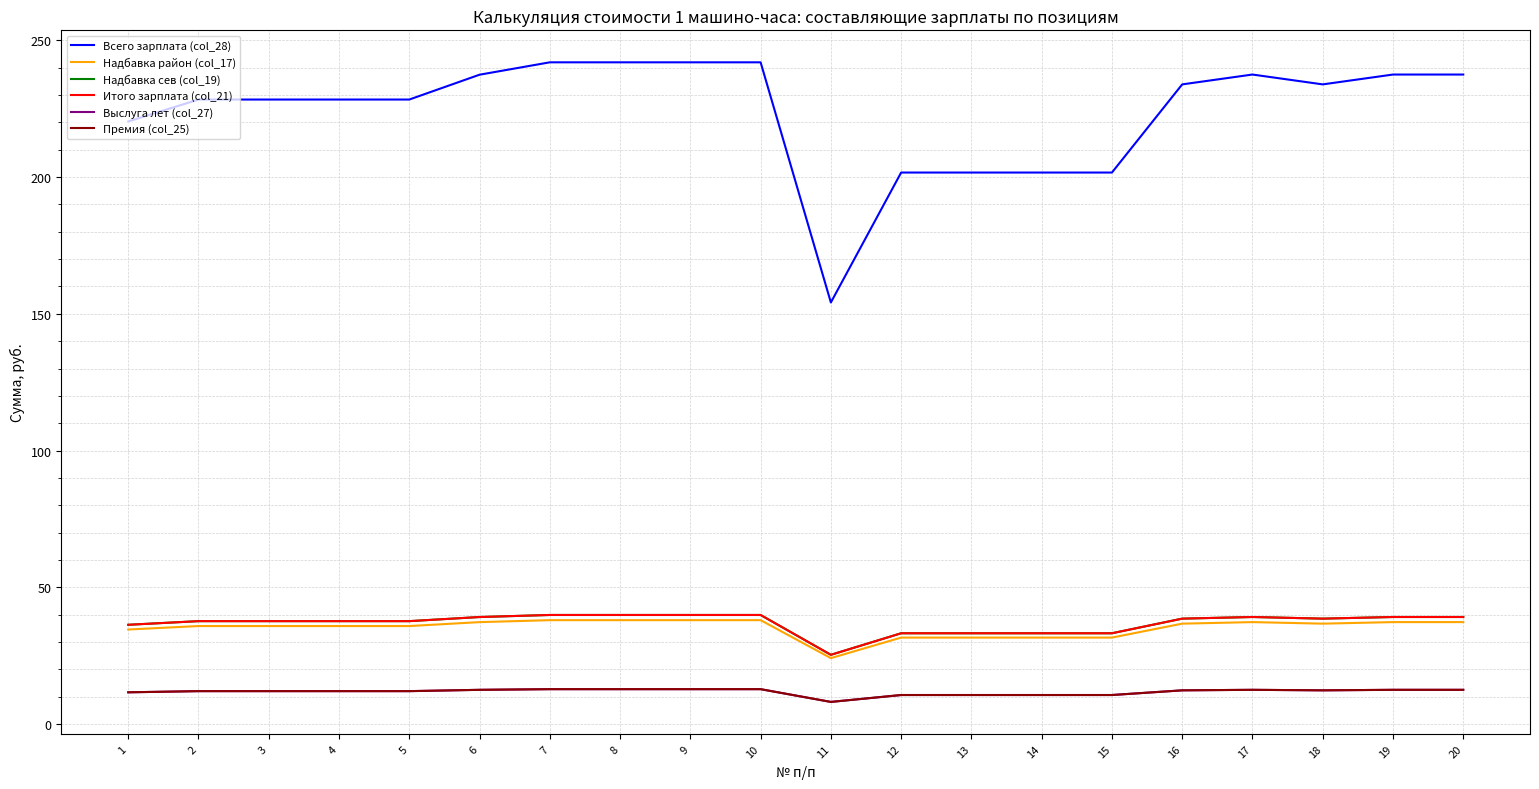

In Премия (col_25), how many points are higher than both neighbors (excluding endpoints)?

1